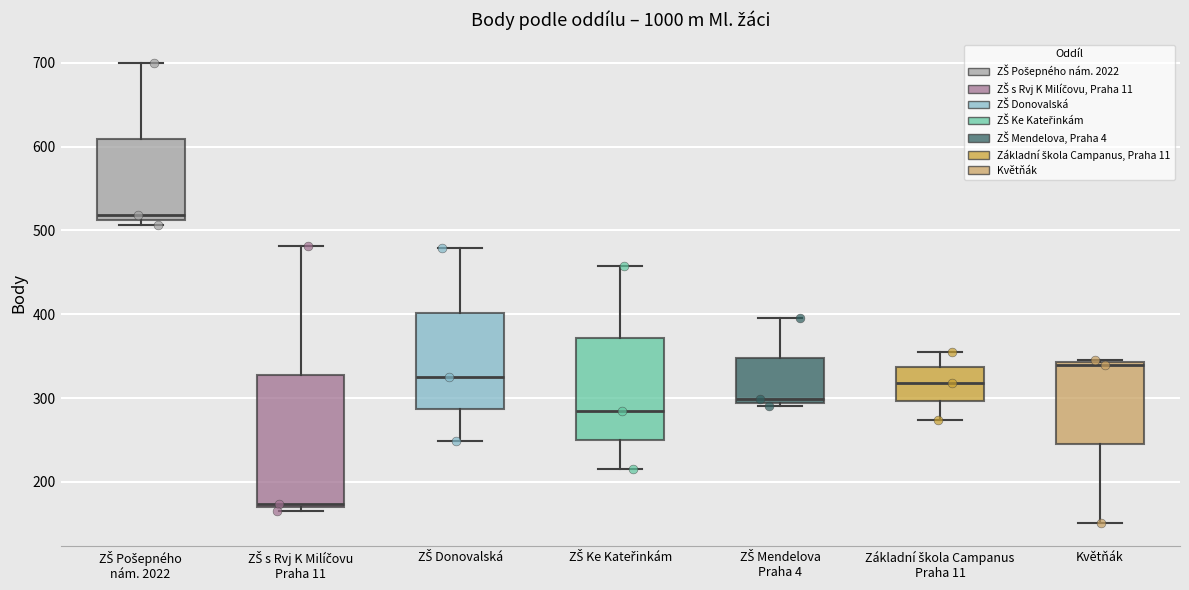

Reading left to right, transcribe this box plot: for each box, give where its median line is, the range the box spans, and where its two whiskers end, as read against the y-axis. The values are not printed on the chart, so give them approximately, as read against the axis.

ZŠ Pošepného nám. 2022: median 520, box 510 to 610, whiskers 510 (just below the box's lower edge) to 700
ZŠ s Rvj K Milíčovu Praha 11: median 170 (just above the box's lower edge), box 170 to 330, whiskers 170 (just below the box's lower edge) to 480
ZŠ Donovalská: median 330, box 290 to 400, whiskers 250 to 480
ZŠ Ke Kateřinkám: median 290, box 250 to 370, whiskers 220 to 460
ZŠ Mendelova Praha 4: median 300, box 290 to 350, whiskers 290 (just below the box's lower edge) to 400
Základní škola Campanus Praha 11: median 320, box 300 to 340, whiskers 270 to 360
Květňák: median 340, box 250 to 340, whiskers 150 to 350